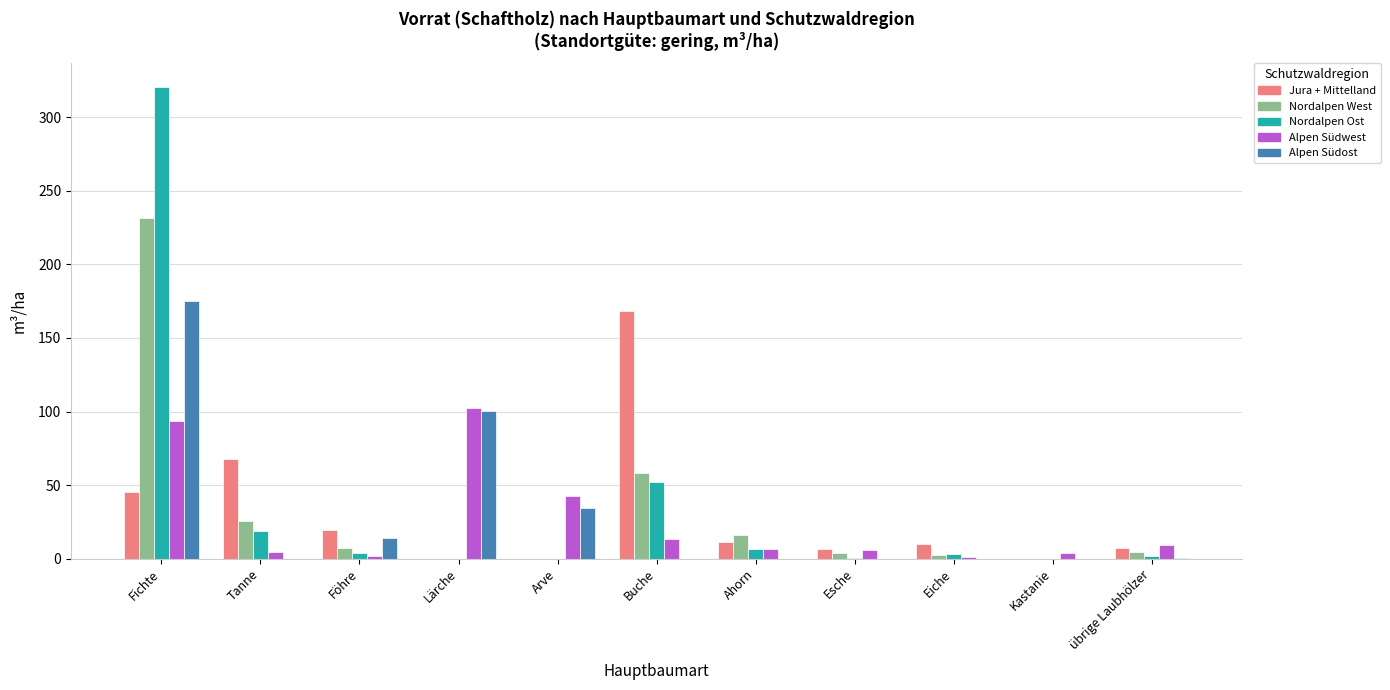

What is the sum of all Alpen Südwest values?

285.2